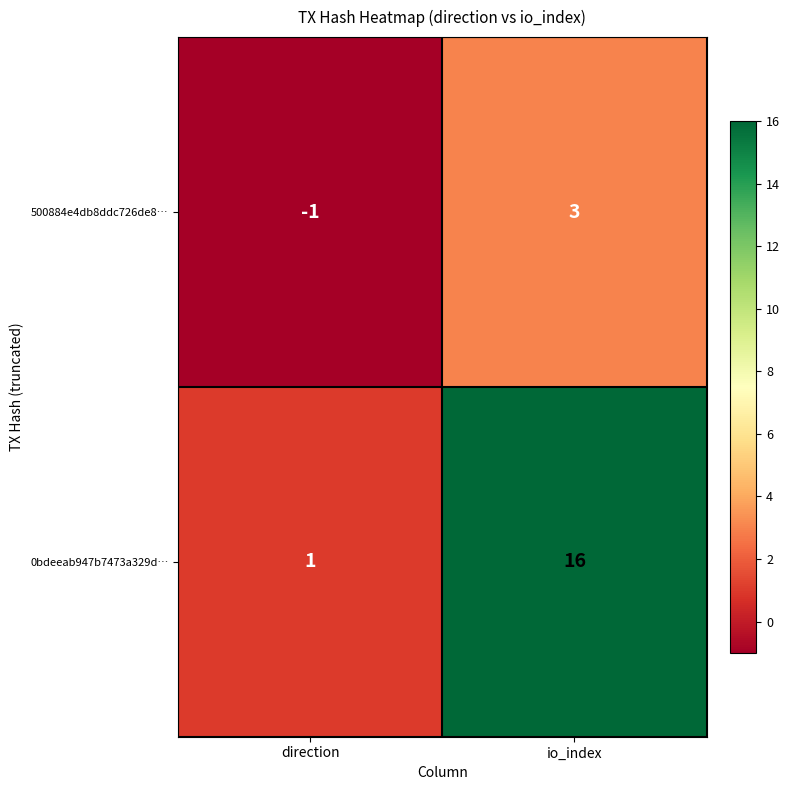

Between direction and io_index, which series saw the biggest shift?

0bdeeab947b7473a329d…